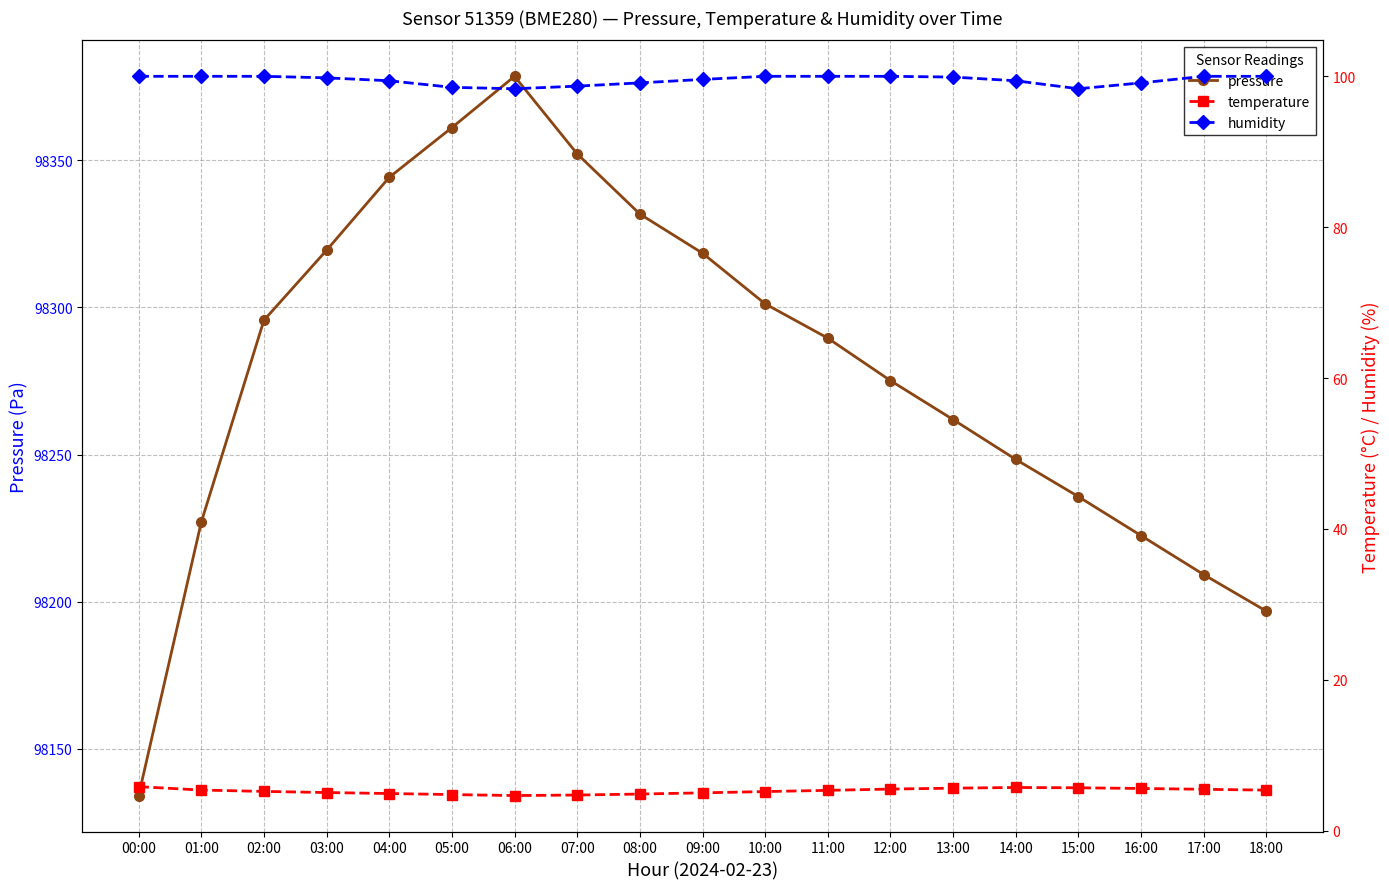

Reading left to right, what are all the values shown in this chart?

pressure: 98134.1	98227.0	98295.7	98319.4	98344.2	98361.1	98378.6	98352.2	98331.8	98318.4	98301.2	98289.6	98275.1	98261.9	98248.3	98235.7	98222.4	98209.2	98196.8
temperature: 5.8	5.4	5.2	5.0	4.9	4.8	4.7	4.7	4.8	5.0	5.2	5.3	5.5	5.6	5.7	5.7	5.6	5.5	5.4
humidity: 100.0	100.0	100.0	99.8	99.4	98.5	98.3	98.7	99.1	99.6	100.0	100.0	100.0	99.9	99.4	98.3	99.1	100.0	100.0